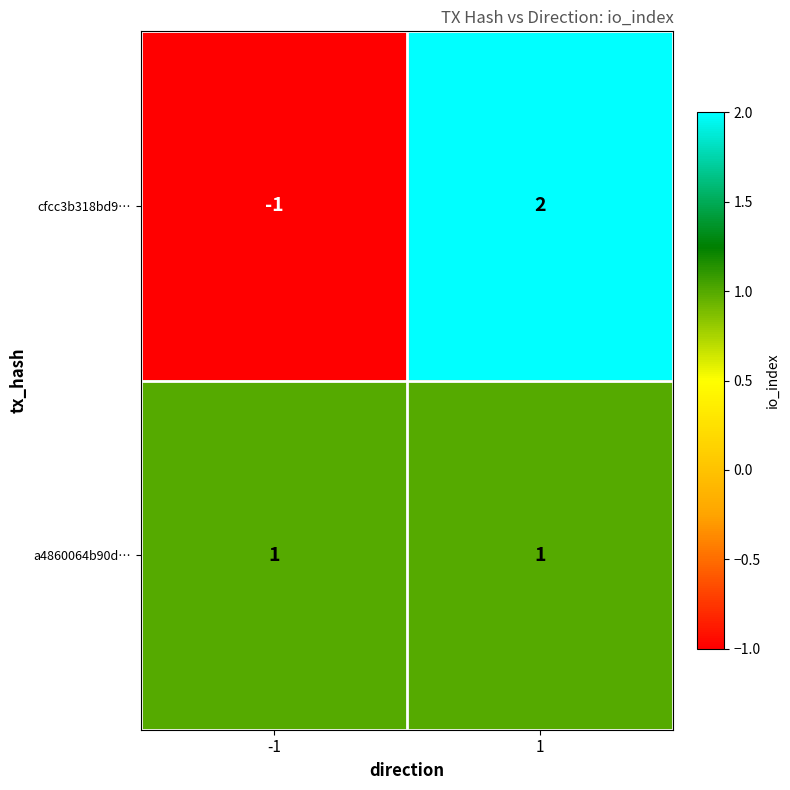

What is the total value across all series at 1?

3